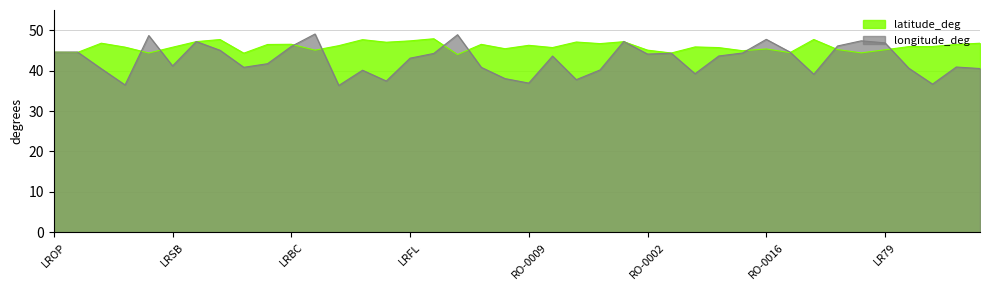

Reading left to right, extract all data points from this chart.

latitude_deg: LROP=44.6	LRBS=44.5	LRCL=46.8	LRTR=45.8	LRCK=44.4	LRSB=45.8	LRIA=47.2	LRSV=47.7	LRCV=44.3	LRTM=46.5	LRBC=46.5	LRTC=45.1	LRAR=46.2	LRBM=47.7	LROD=47.0	LRFL=47.4	RO-0003=47.9	LRTZ=44.0	LRCT=46.5	LRCS=45.4	RO-0009=46.3	LROV=45.7	RO-0004=47.1	RO-0005=46.7	RO-0054=47.2	RO-0002=45.1	LRCN=44.4	RO-0007=45.9	RO-0010=45.7	lrpv=44.9	RO-0016=45.4	RO-0064=44.5	LRSM=47.7	LR82=45.2	LR80=44.4	LR79=45.2	RO-0026=45.9	RO-0066=46.0	RO-0049=46.5	RO-0050=46.8
longitude_deg: LROP=44.6	LRBS=44.6	LRCL=40.5	LRTR=36.5	LRCK=48.7	LRSB=41.2	LRIA=47.2	LRSV=45.0	LRCV=40.8	LRTM=41.7	LRBC=46.0	LRTC=49.1	LRAR=36.3	LRBM=40.1	LROD=37.4	LRFL=43.1	RO-0003=44.3	LRTZ=48.9	LRCT=40.8	LRCS=38.0	RO-0009=36.9	LROV=43.6	RO-0004=37.8	RO-0005=40.2	RO-0054=47.2	RO-0002=44.1	LRCN=44.3	RO-0007=39.2	RO-0010=43.6	lrpv=44.4	RO-0016=47.7	RO-0064=44.6	LRSM=39.1	LR82=46.1	LR80=47.4	LR79=46.9	RO-0026=40.6	RO-0066=36.7	RO-0049=40.9	RO-0050=40.5